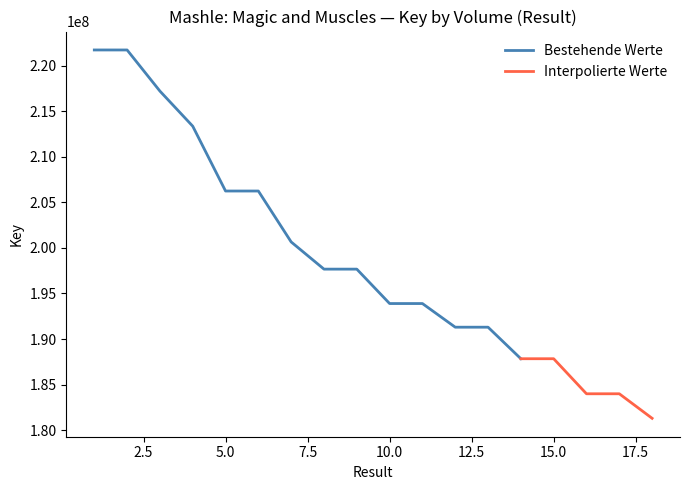

Reading left to right, what are all the values shown in this chart?

221733497	221732573	217218585	213364662	206248975	206247960	200657461	197673074	197673035	193895122	193895085	191299358	191299321	187836954	187836917	183989464	183989421	181296500